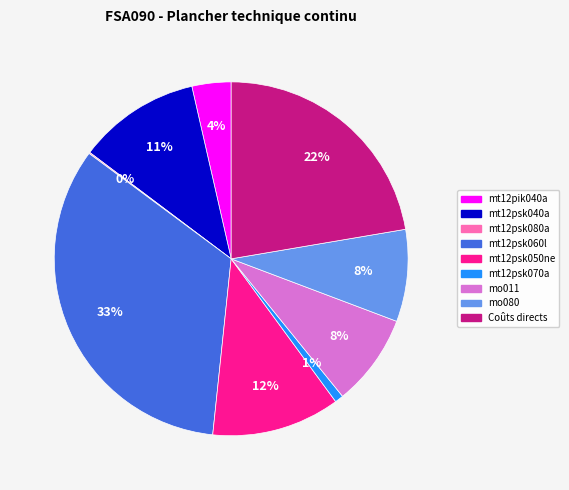

The mt12pik040a slice represents 17% of the pie. True or false?

False